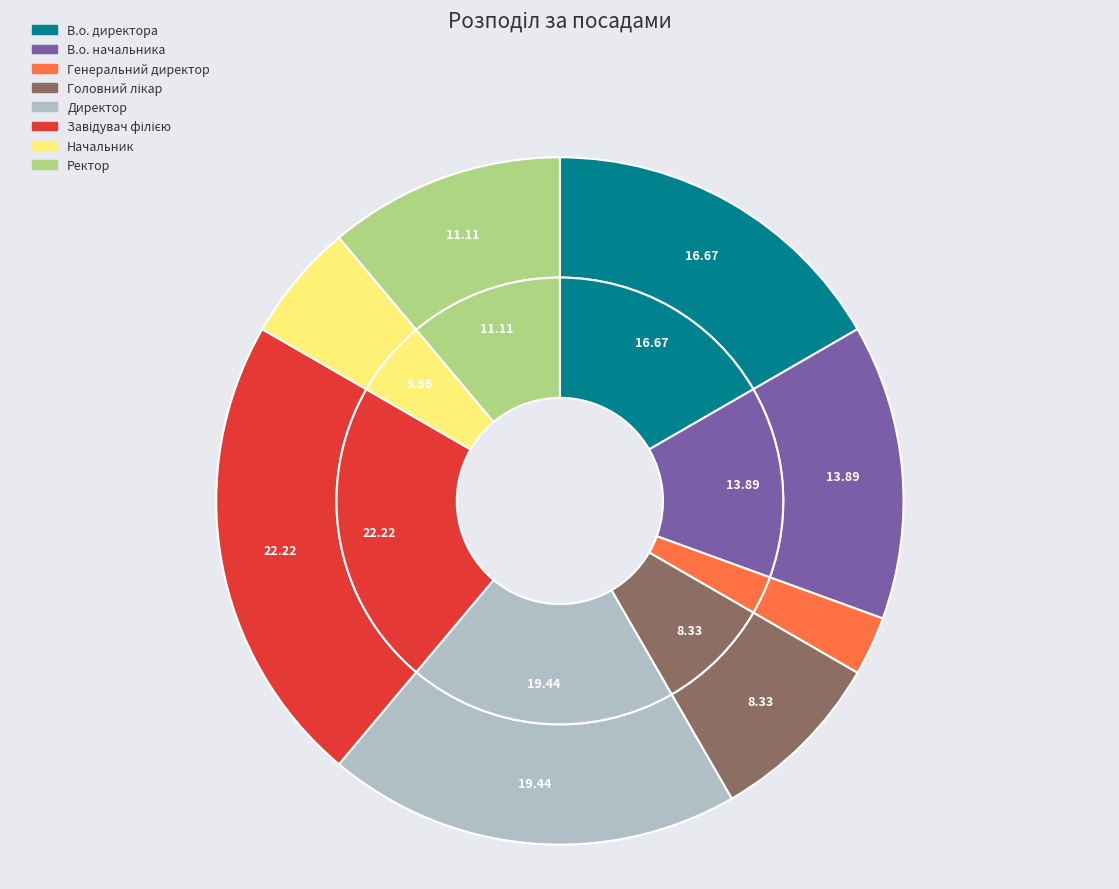

What is the smallest slice in the pie chart?

Генеральний директор